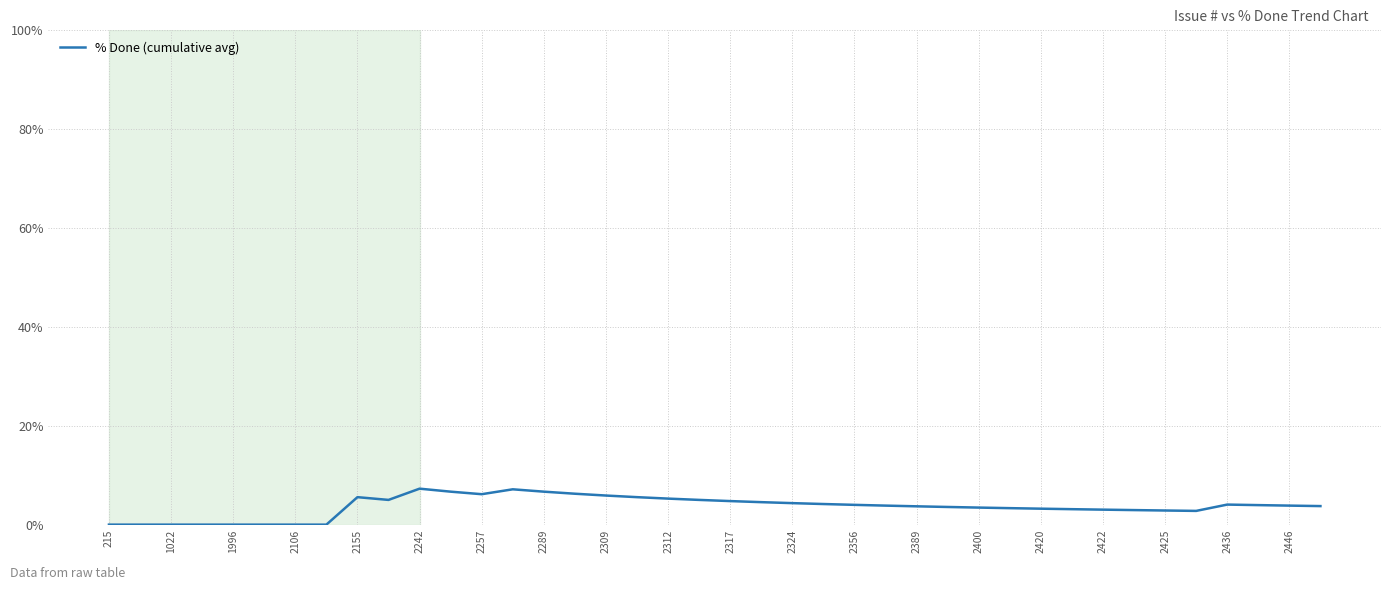

What is the maximum value shown in the chart?

7.3